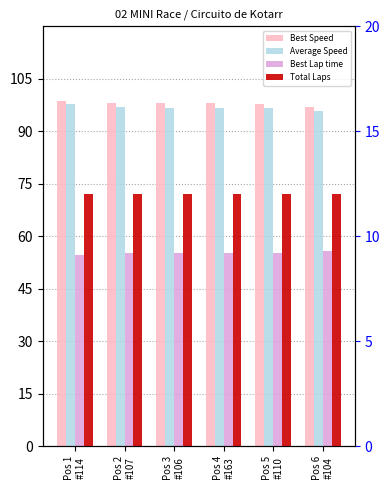

List the labels in order of Total Laps value, smallest first.

Pos 1
#114, Pos 2
#107, Pos 3
#106, Pos 4
#163, Pos 5
#110, Pos 6
#104